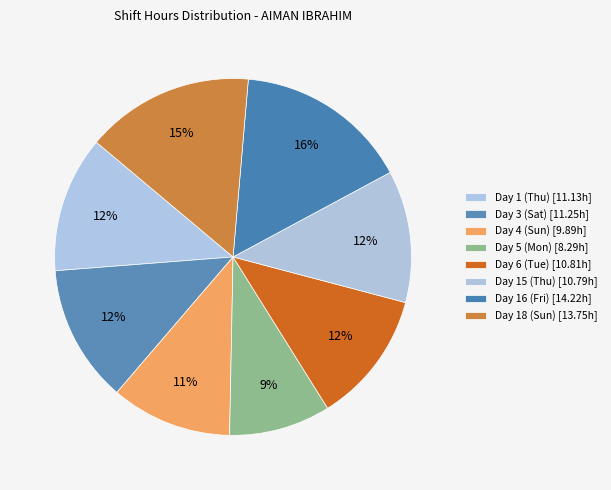

To the nearest percent, what is the difference between the largest and smallest slice percentages?

7%